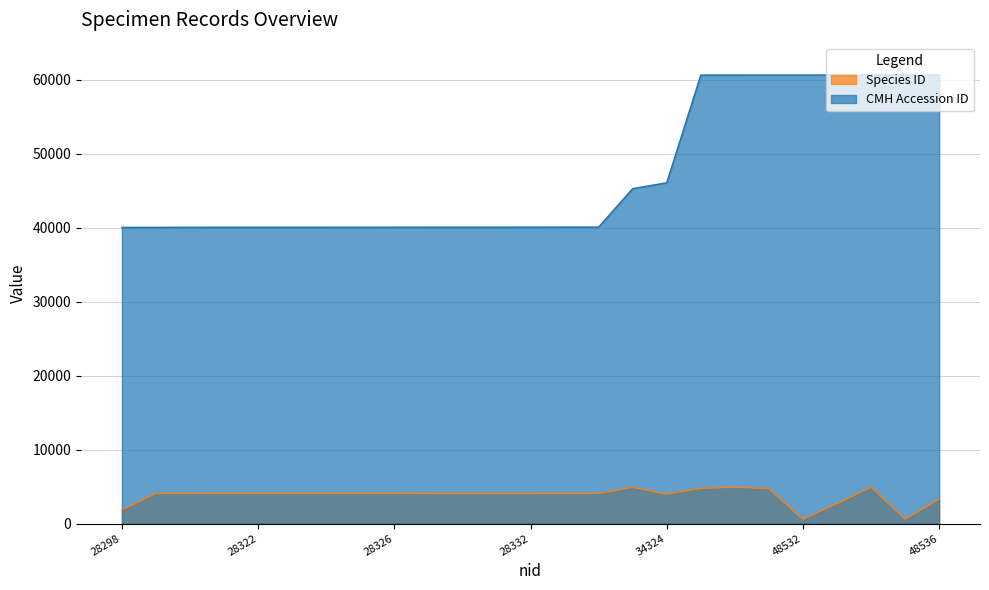

What is the difference between the maximum and minimum values in the Species ID series?

4349